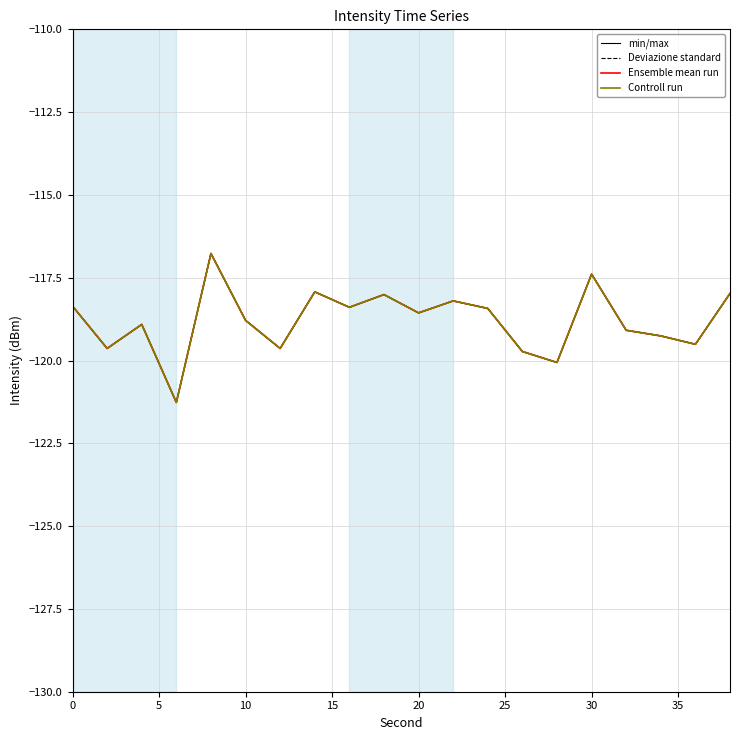

Where does the Deviazione standard series first go above -118?

20